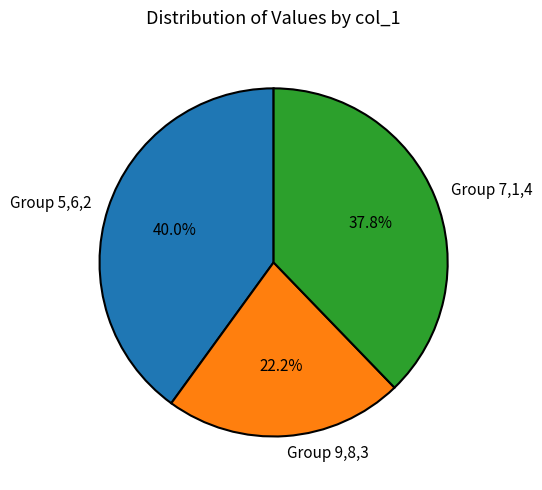

Is there a majority slice in this chart?

No